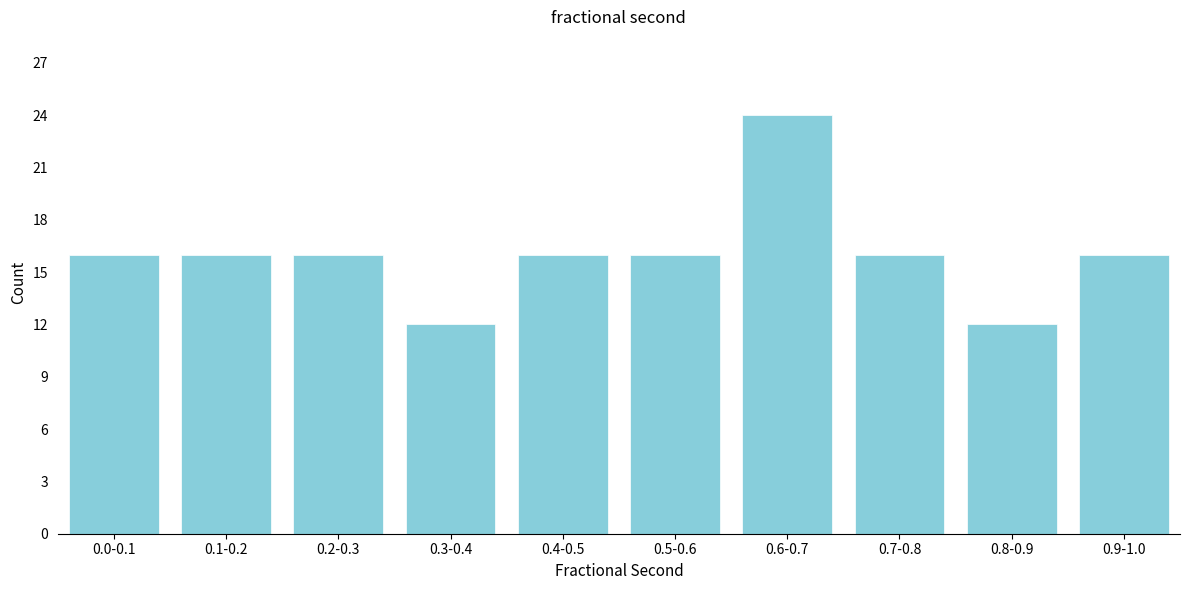

Reading left to right, list all the values displayed in this chart.

0.0-0.1=16	0.1-0.2=16	0.2-0.3=16	0.3-0.4=12	0.4-0.5=16	0.5-0.6=16	0.6-0.7=24	0.7-0.8=16	0.8-0.9=12	0.9-1.0=16